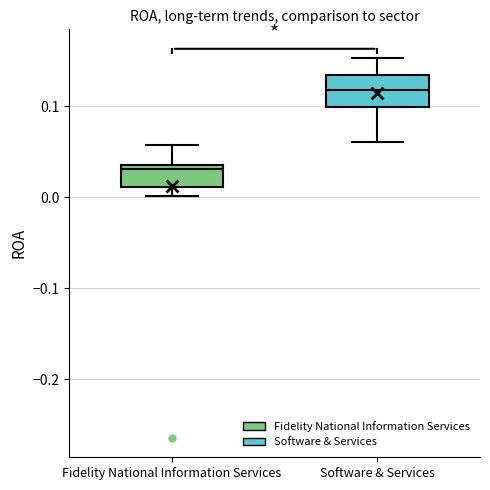

Reading left to right, transcribe this box plot: for each box, give where its median line is, the range the box spans, and where its two whiskers end, as read against the y-axis. The values are not printed on the chart, so give them approximately, as read against the axis.

Fidelity National Information Services: median 0.03, box 0.01 to 0.04, whiskers 0.00 to 0.06
Software & Services: median 0.12, box 0.10 to 0.13, whiskers 0.06 to 0.15